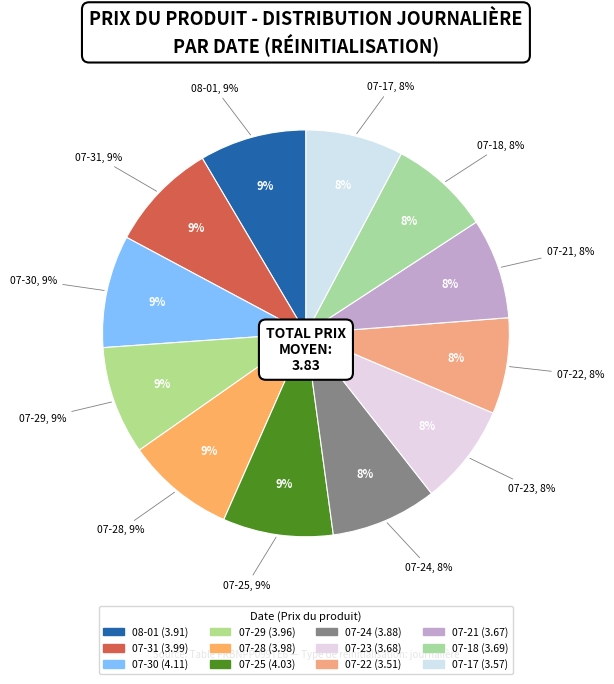

How many slices are in this pie chart?

12